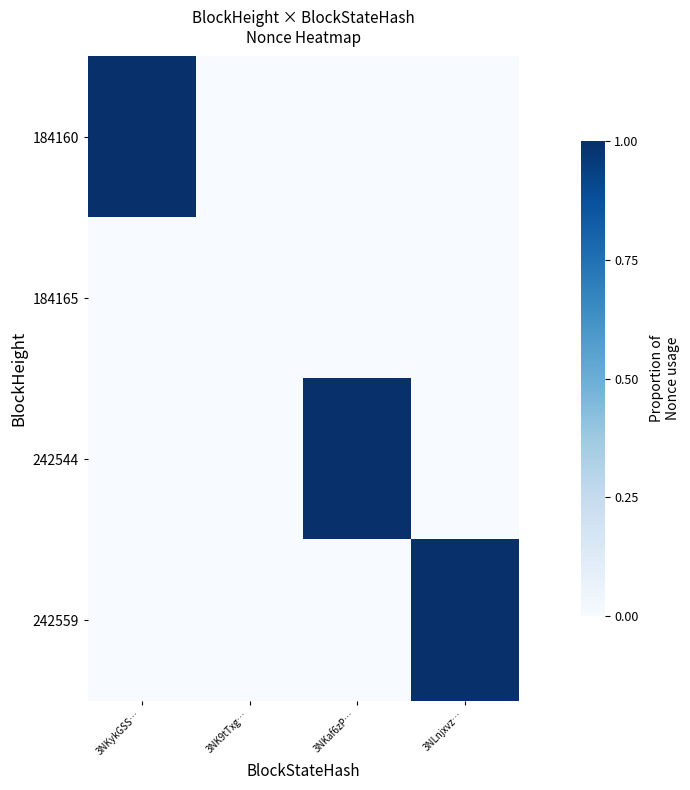

Rank the series at 3NKykGSS… from highest to lowest value.

184160, 184165, 242544, 242559